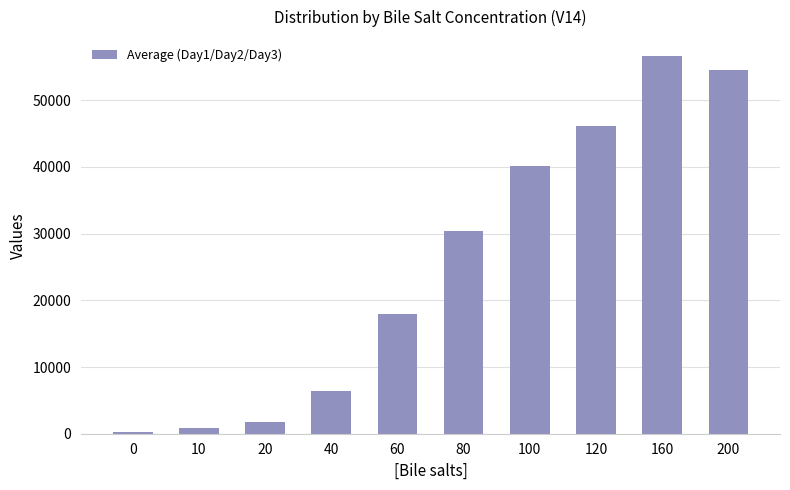

True or false: the data shows 37508.3 at 160.

False